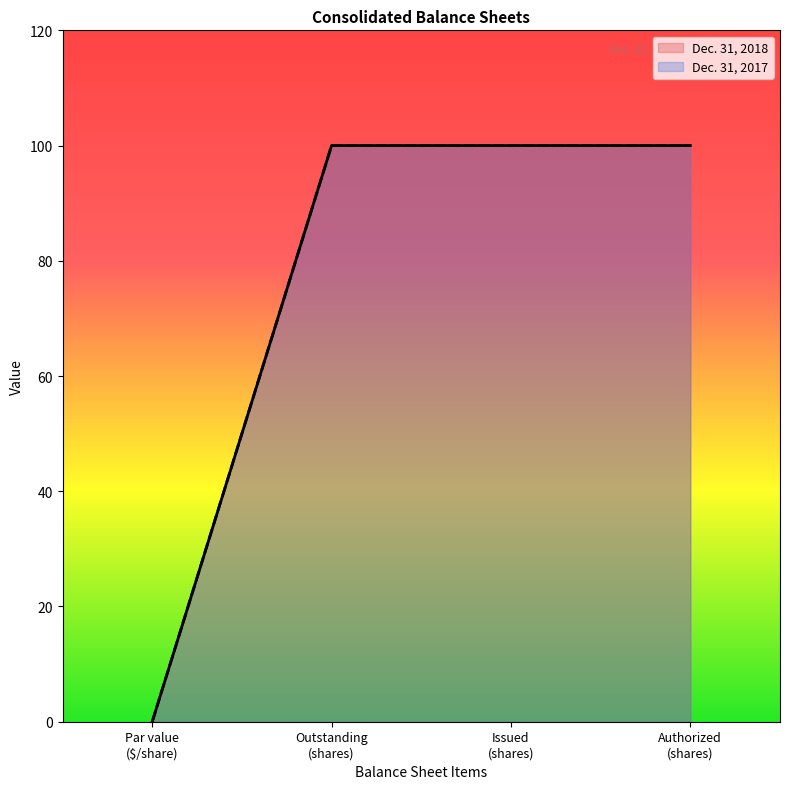

What is the sum of all values?

300.0